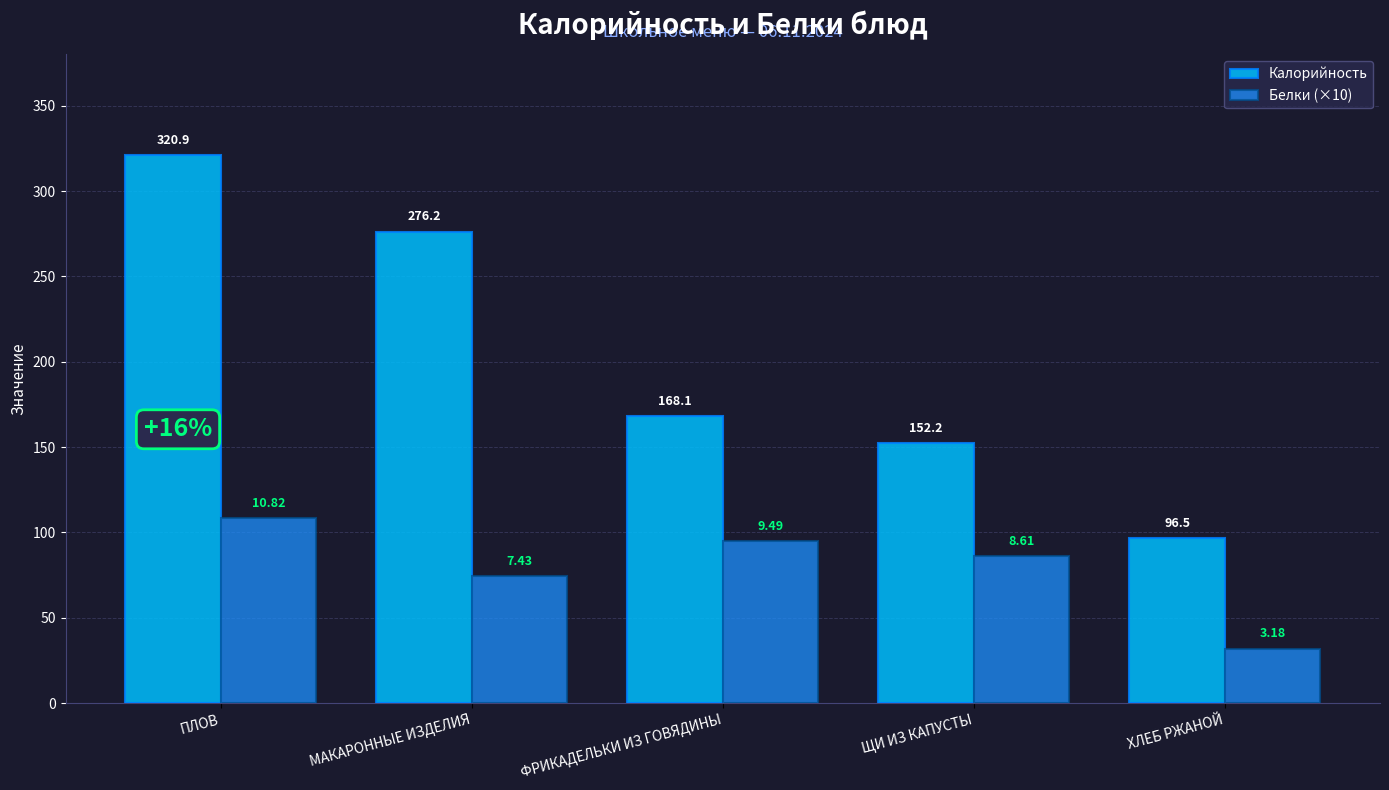

The Калорийность series shows 137.2 at ХЛЕБ РЖАНОЙ. True or false?

False